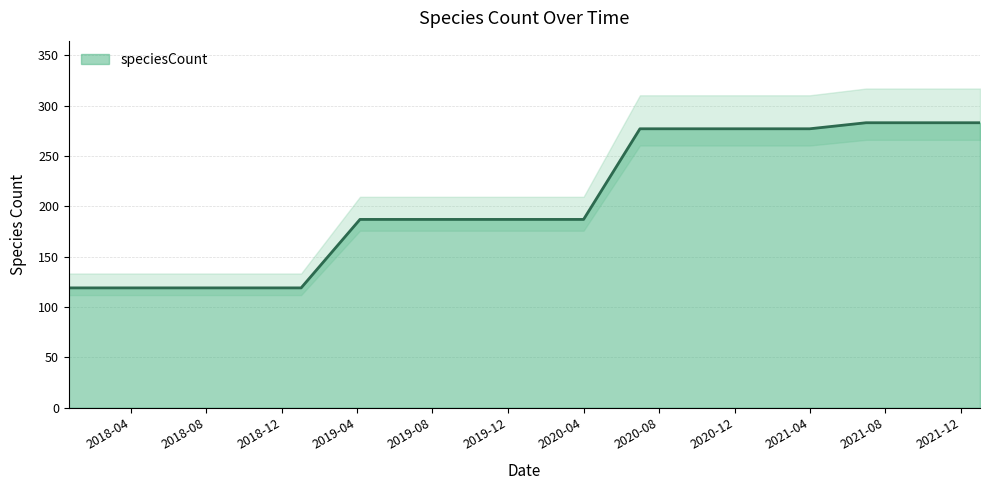

What is the sum of the values at 2019-01-01 and 2022-01-01?

402